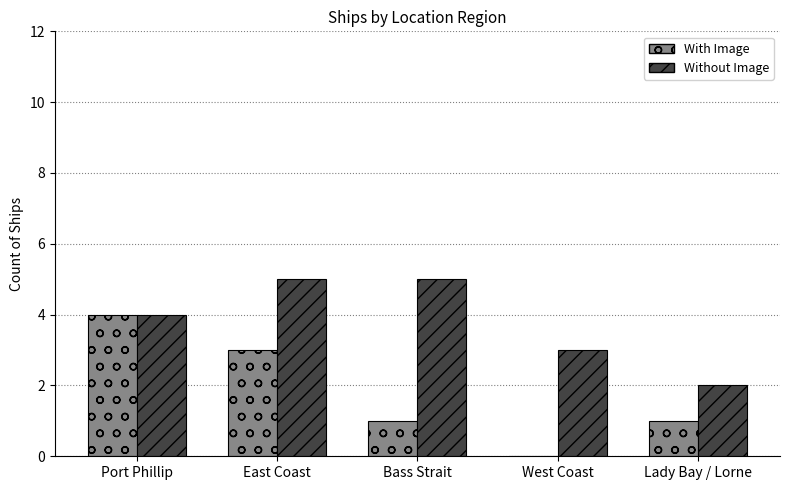

Which series changed the most between Port Phillip and Lady Bay / Lorne?

With Image